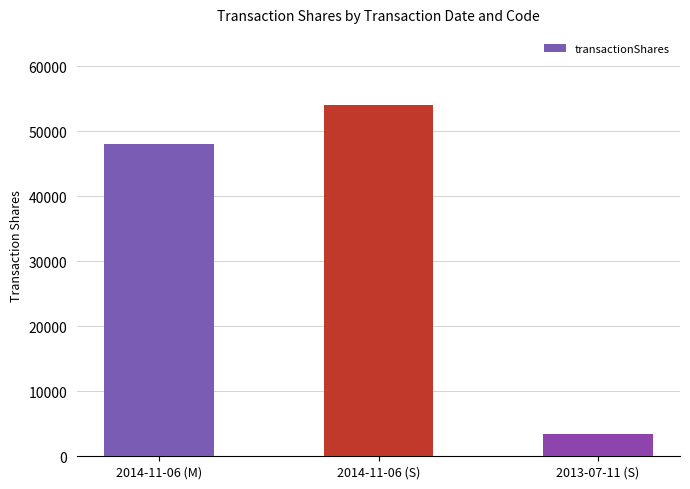

The chart shows a value of 66451 at 2014-11-06 (M). True or false?

False